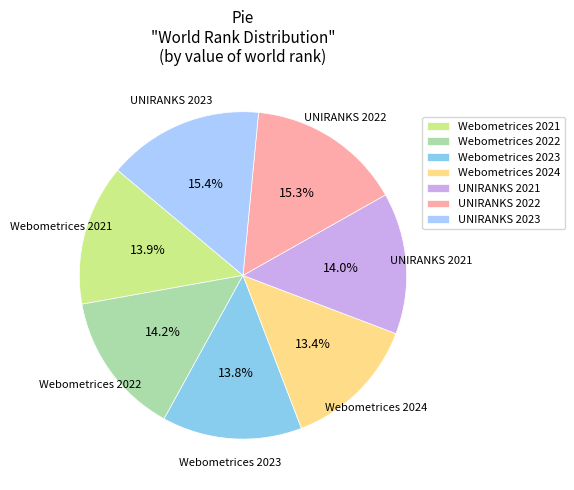

How many slices are in this pie chart?

7